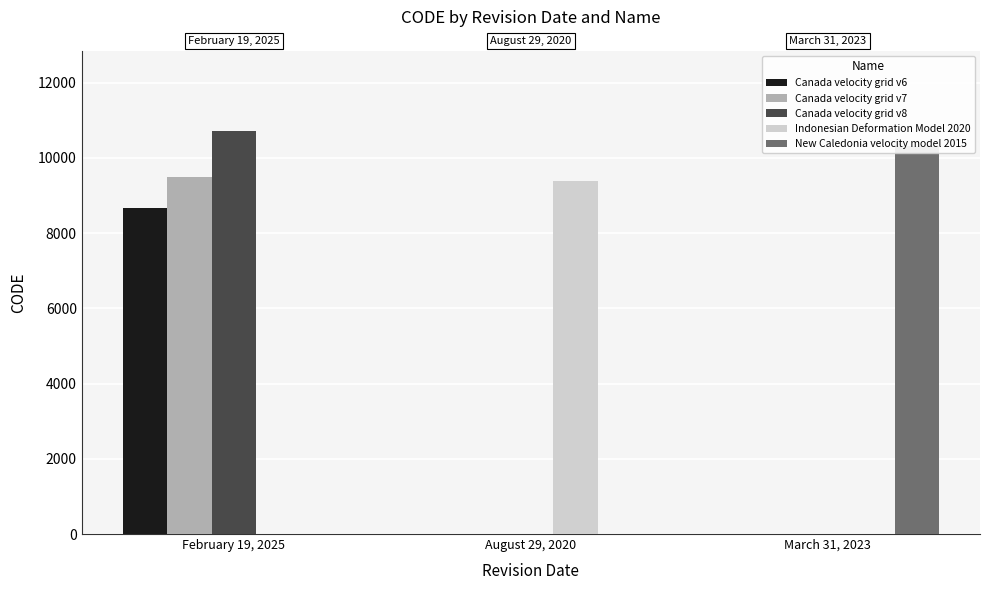

What is the difference between the Indonesian Deformation Model 2020 values at August 29, 2020 and March 31, 2023?

9375